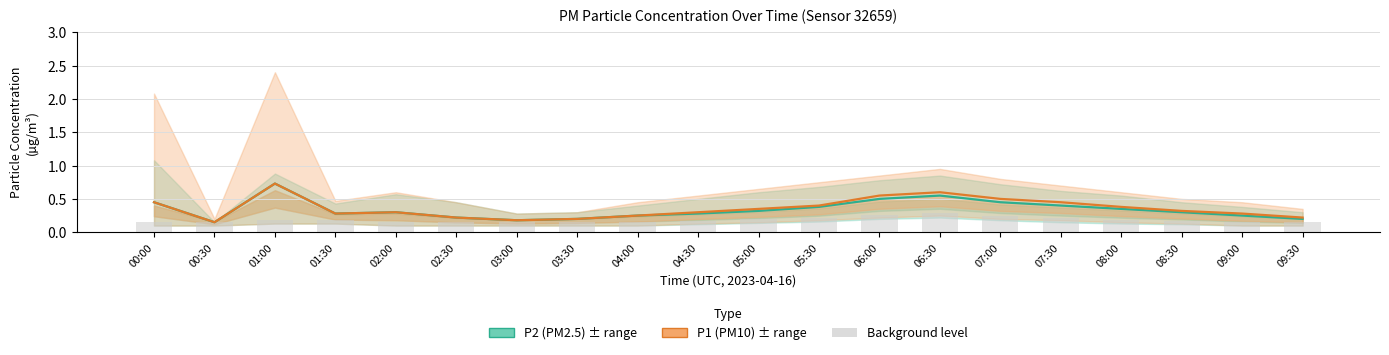

What is the average value of the Background level series?

0.2